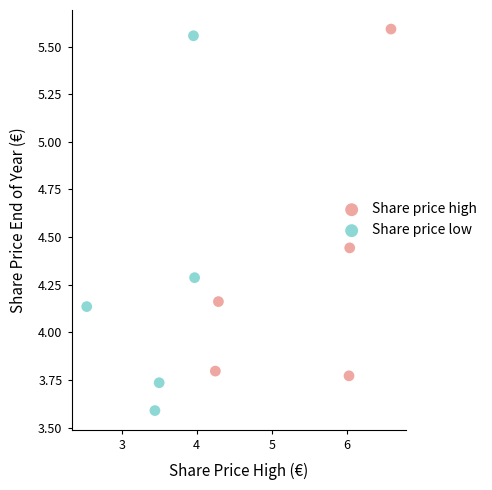

Which series reaches the minimum Y coordinate?

Share price low